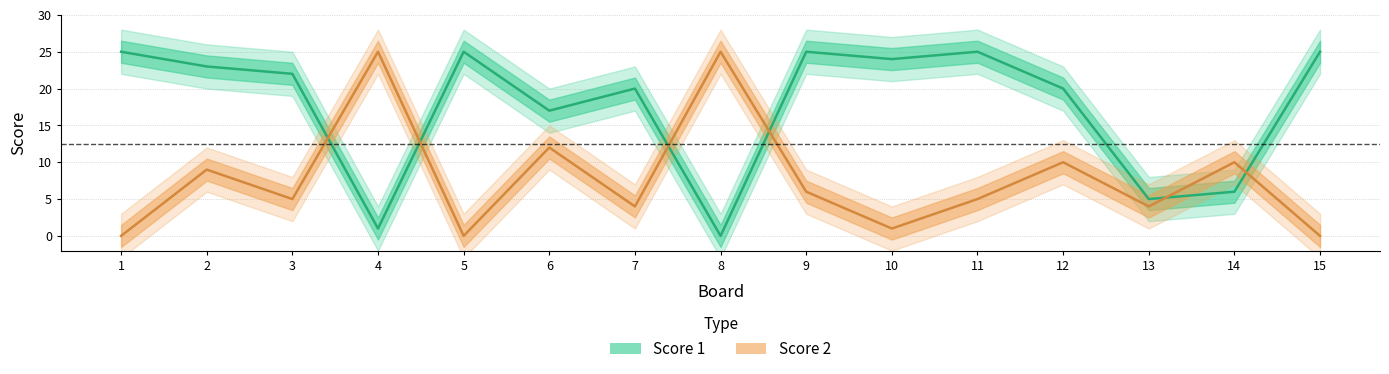

The Score 2 series shows 10 at 9. True or false?

False